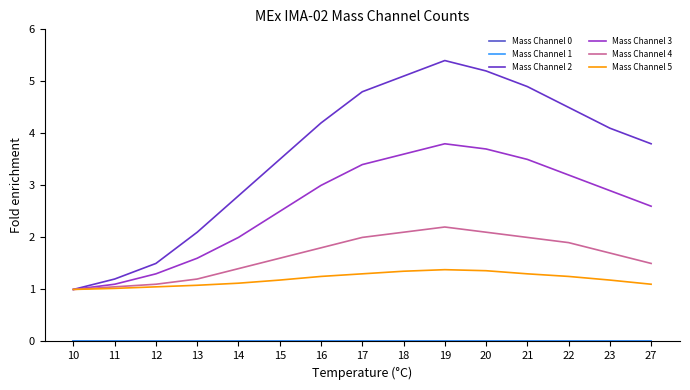

Does the chart display data point markers on the line(s)?

No